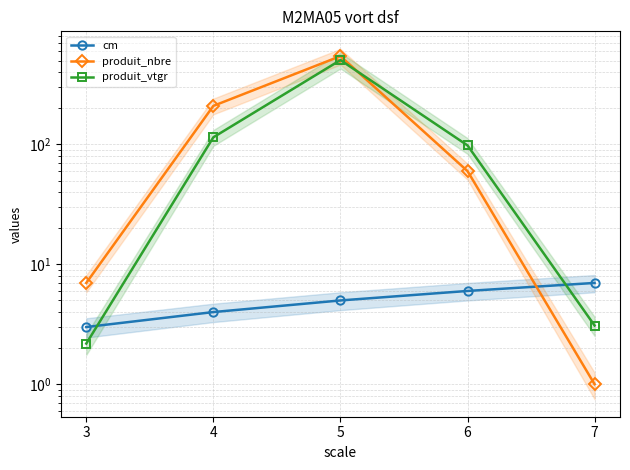

How many times do produit_vtgr and cm cross each other?

2